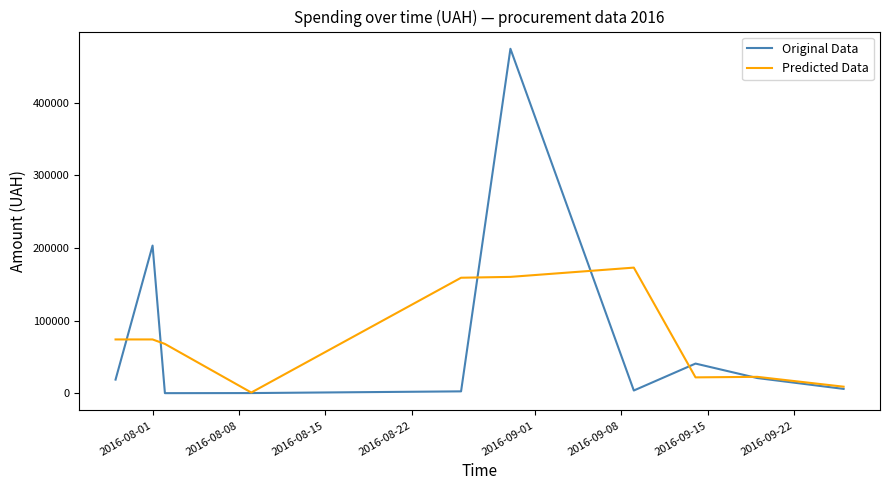

Which series has the largest range (max minus min)?

Original Data